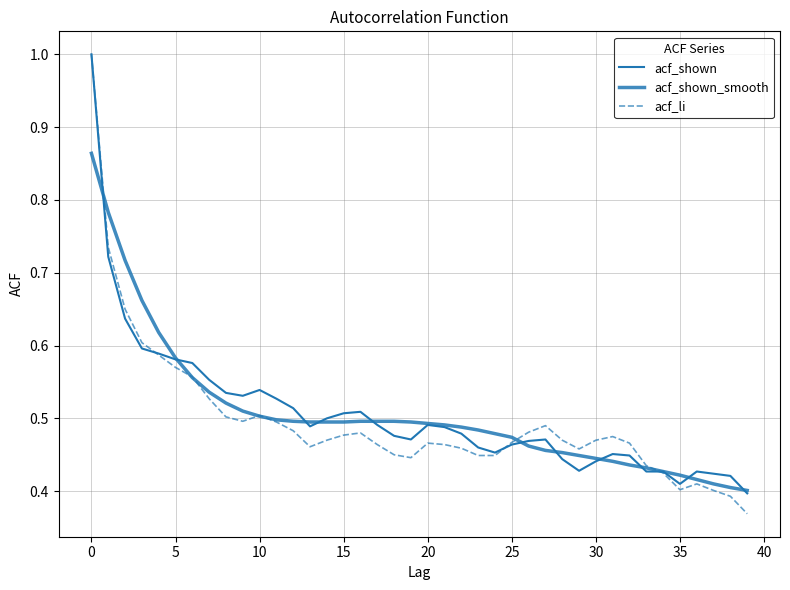

What is the difference between the second highest and minimum values in the acf_shown series?

0.3